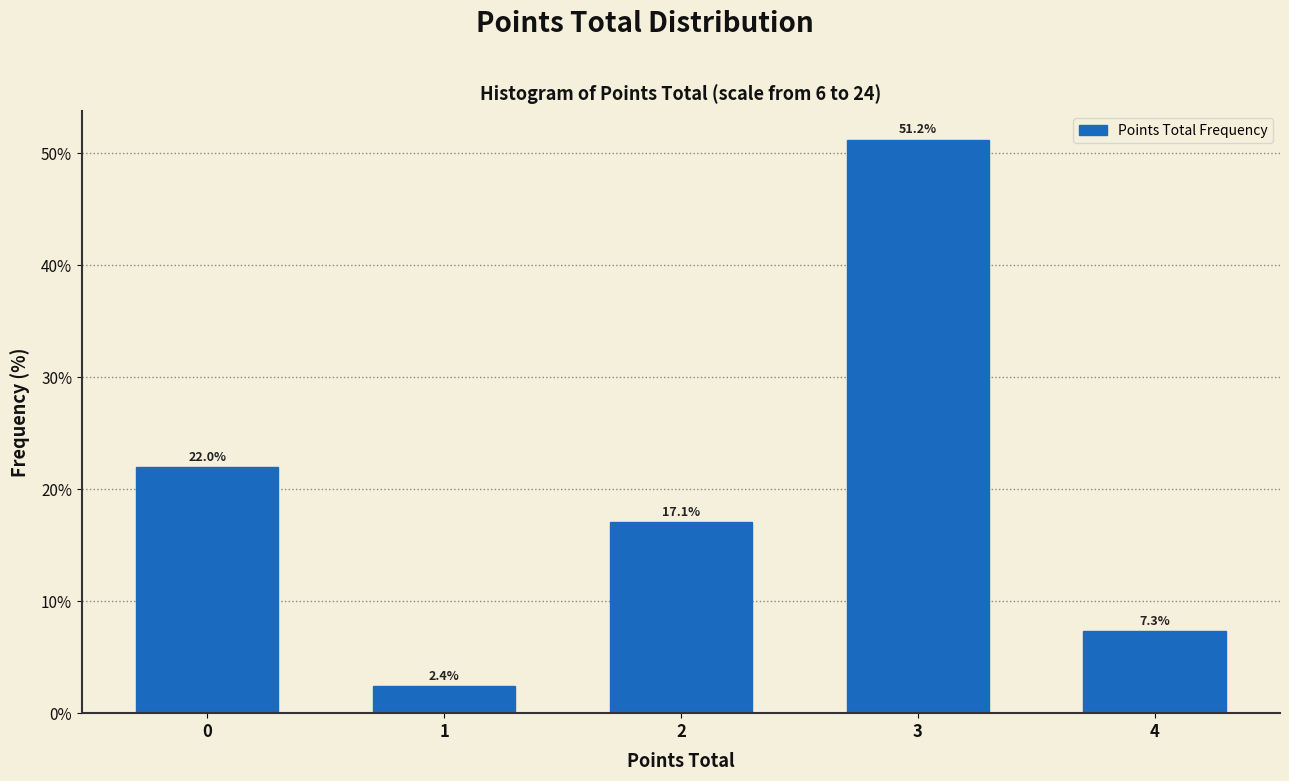

Reading left to right, transcribe all the data shown in this chart.

0=22.0	1=2.4	2=17.1	3=51.2	4=7.3